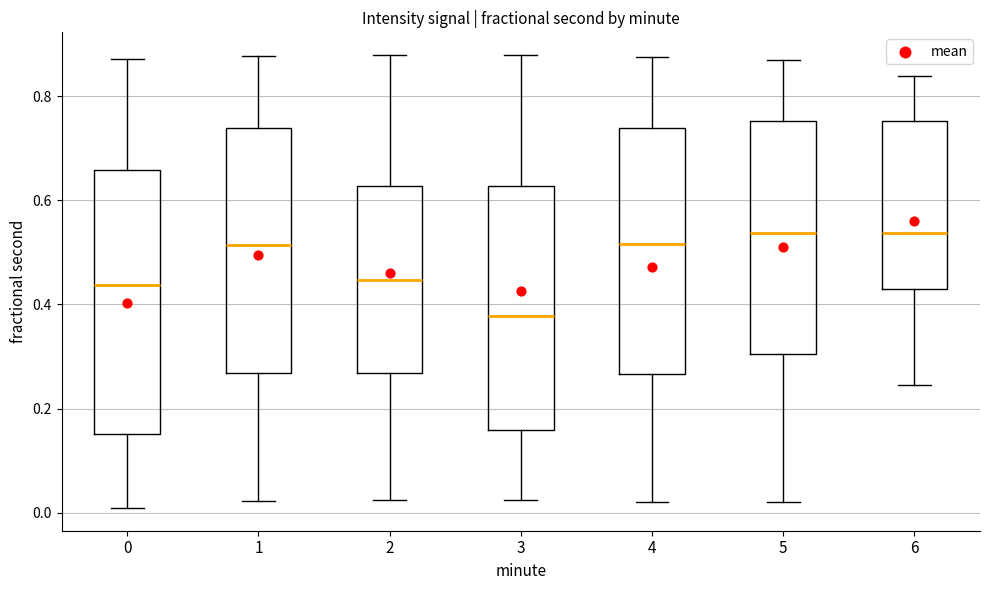

Reading left to right, read every box against the y-axis: the position of its median line, the range the box covers, and the ends of its whiskers. The values are not printed on the chart, so give them approximately, as read against the axis.

0: median 0.44, box 0.16 to 0.66, whiskers 0.00 to 0.88
1: median 0.52, box 0.26 to 0.74, whiskers 0.02 to 0.88
2: median 0.44, box 0.26 to 0.62, whiskers 0.02 to 0.88
3: median 0.38, box 0.16 to 0.62, whiskers 0.02 to 0.88
4: median 0.52, box 0.26 to 0.74, whiskers 0.02 to 0.88
5: median 0.54, box 0.30 to 0.76, whiskers 0.02 to 0.88
6: median 0.54, box 0.42 to 0.76, whiskers 0.24 to 0.84